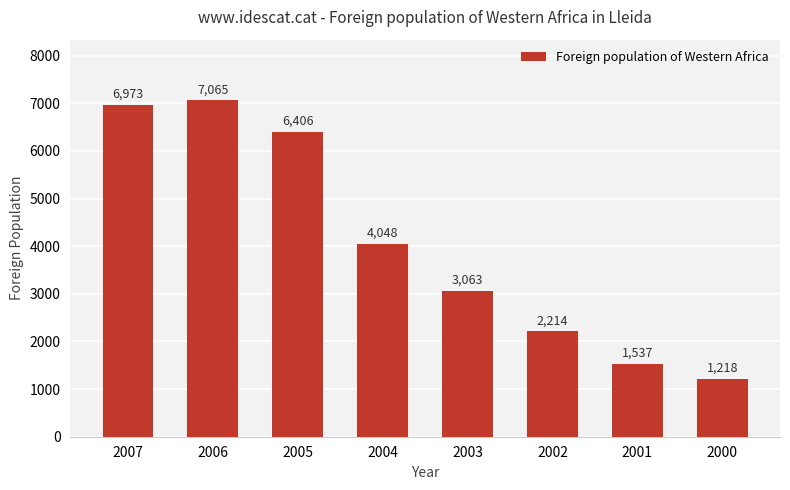

The chart shows a value of 3102 at 2006. True or false?

False